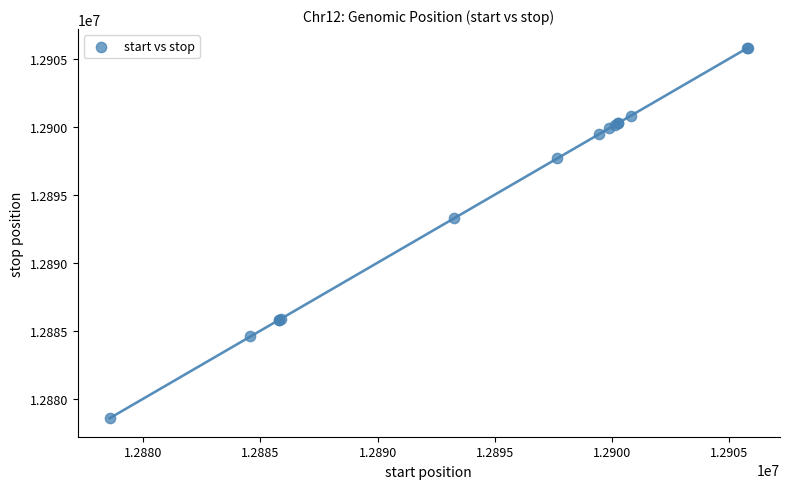

What Y value in the scatter plot is closest to 12892183?

12893253